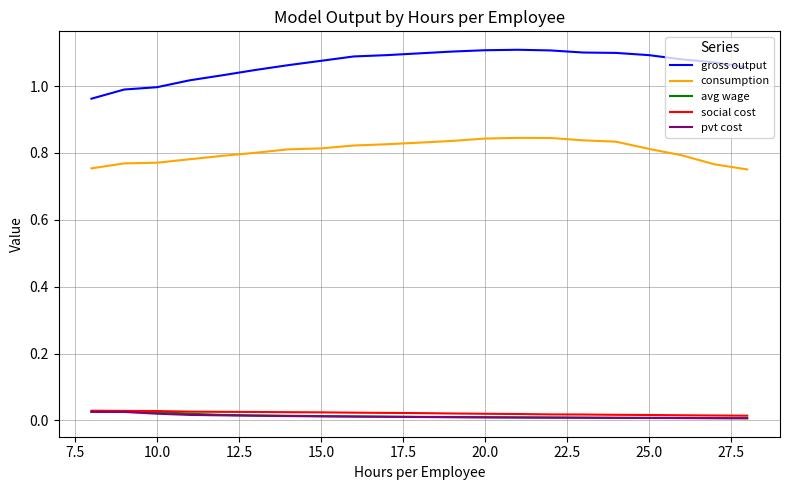

True or false: gross output and pvt cost cross at least once.

False